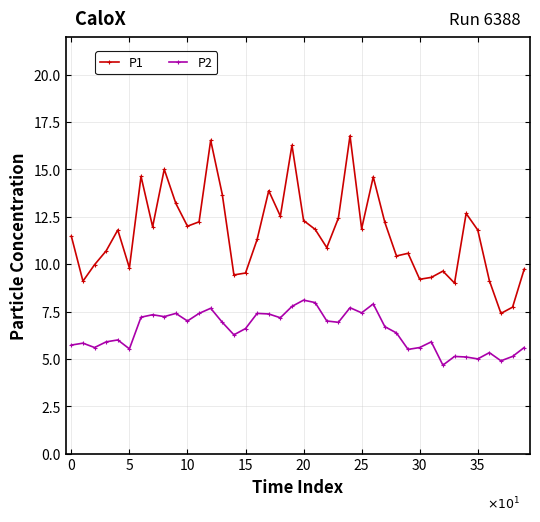

What is the minimum value for P2?

4.7